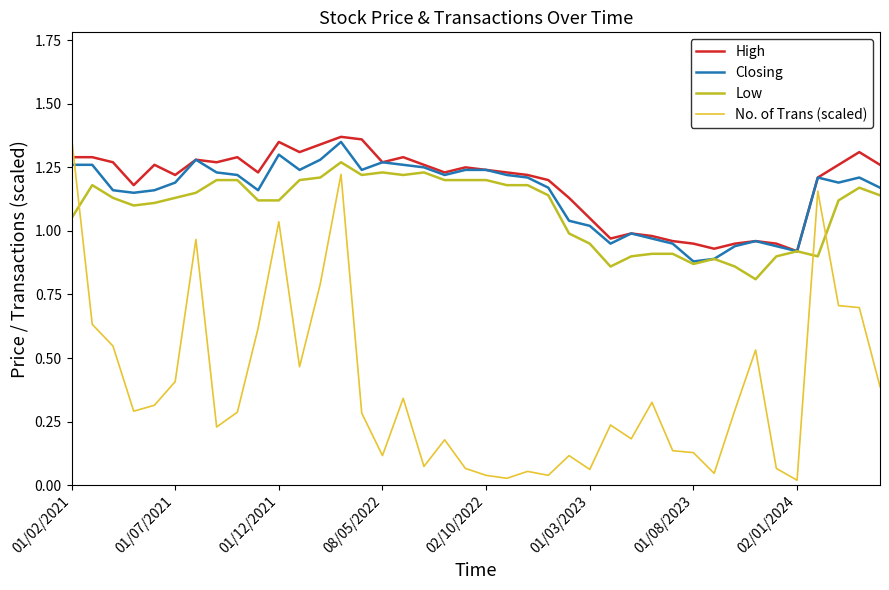

How many times do High and No. of Trans (scaled) cross each other?

1